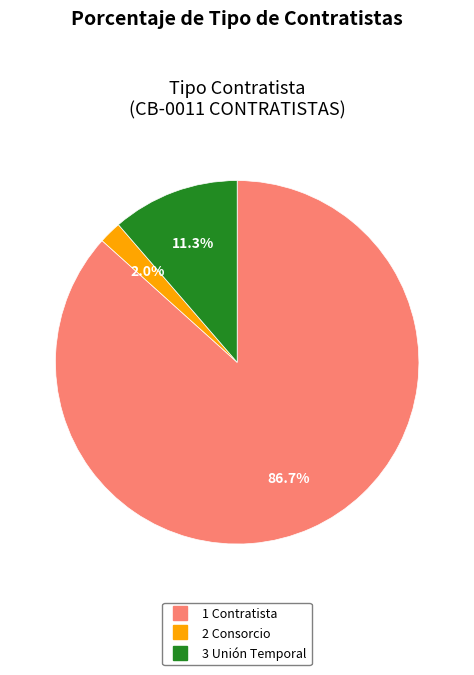

What percentage is NOT represented by 3 Unión Temporal?

88.7%